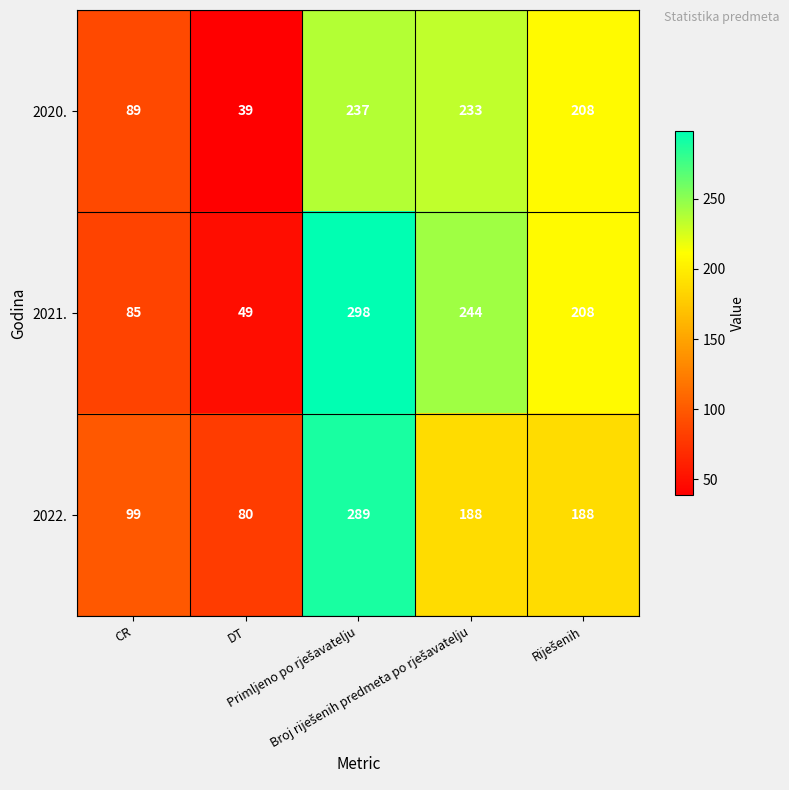

Which series has the largest total across all categories?

2021.